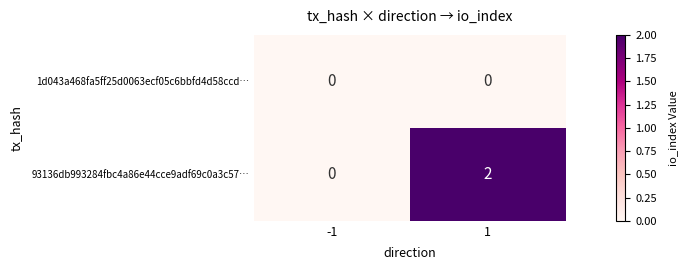

True or false: 93136db993284fbc4a86e44cce9adf69c0a3c57… has a value of 2 at 1.

True